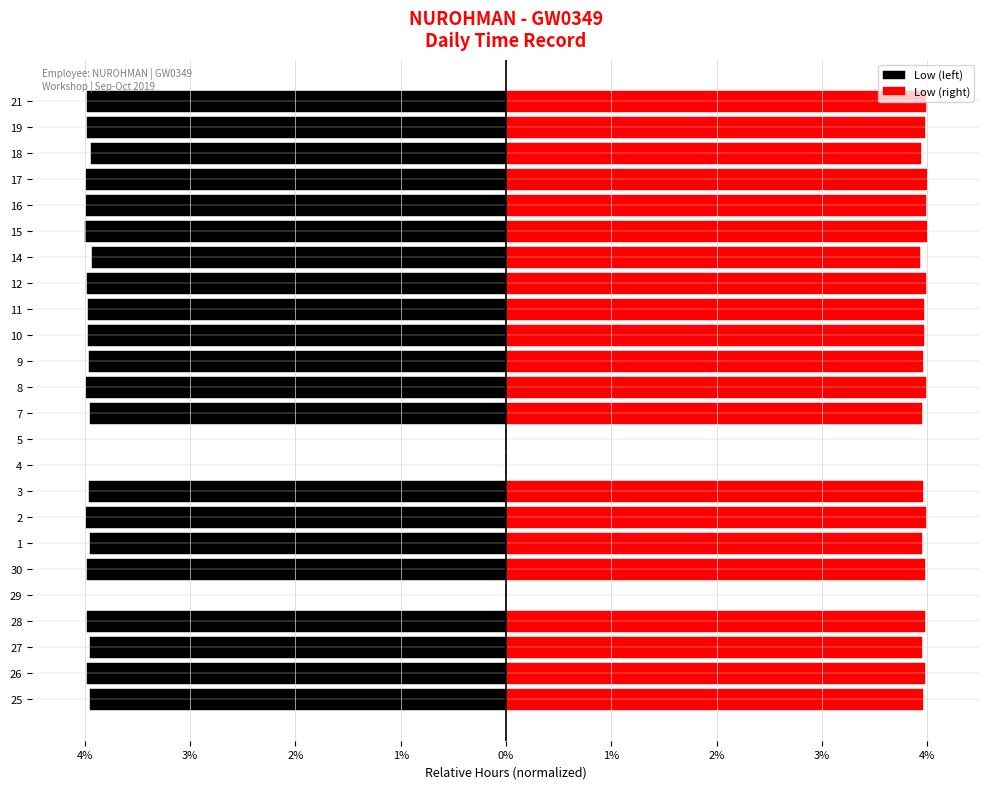

What is the maximum value shown in the chart?

4.0